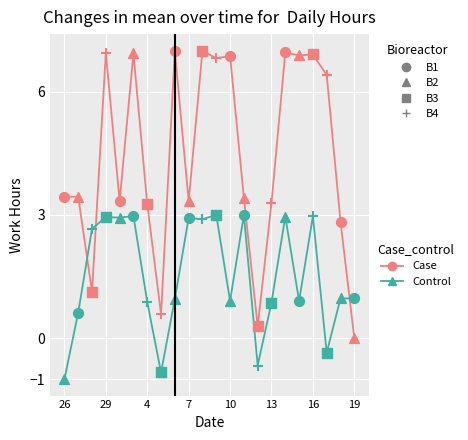

What is the ratio of the value at 27 to the value at 9?

0.5